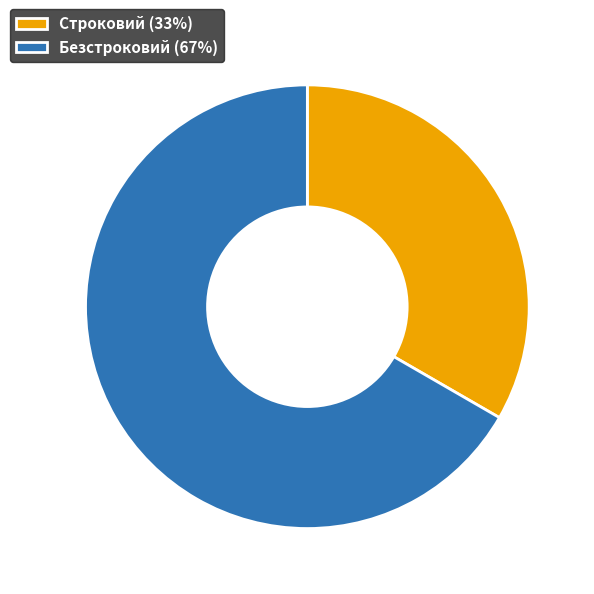

Is Строковий (33%) the majority of the pie?

No